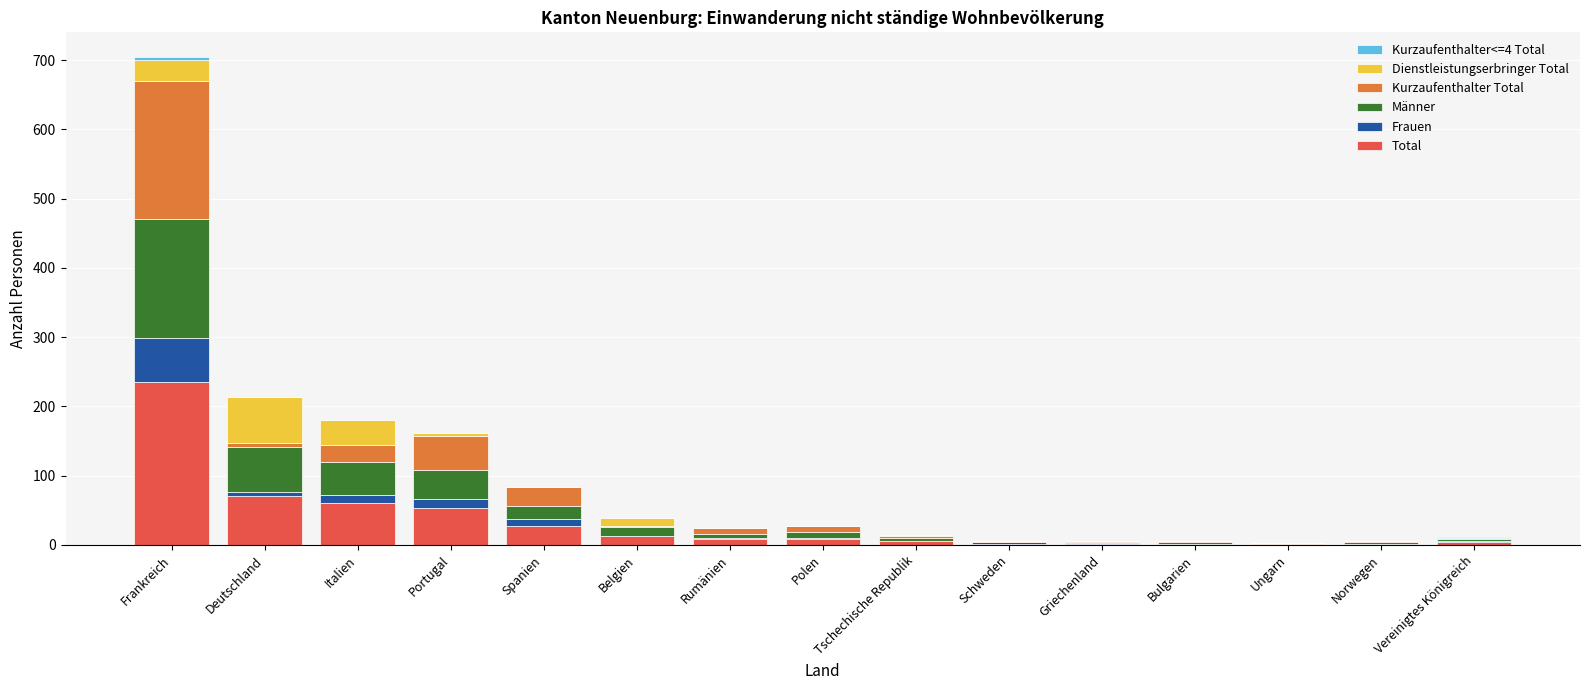

Count the number of categories in the chart.

15